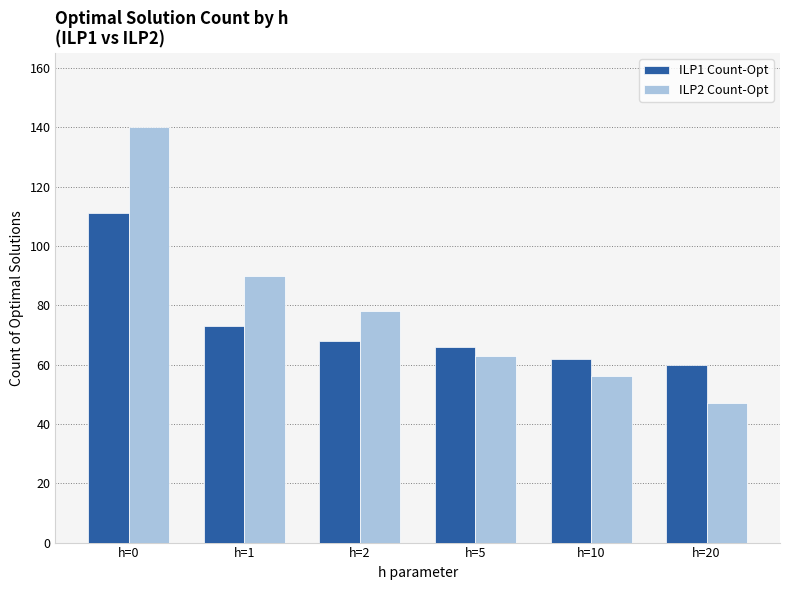

Where does the ILP1 Count-Opt series first go above 68?

h=0